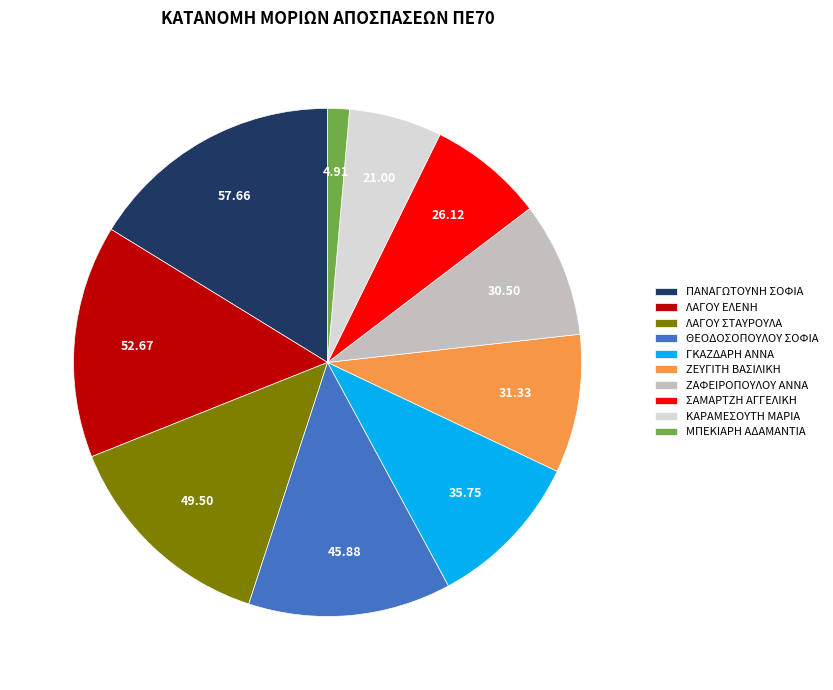

Count the number of slices in the pie.

10